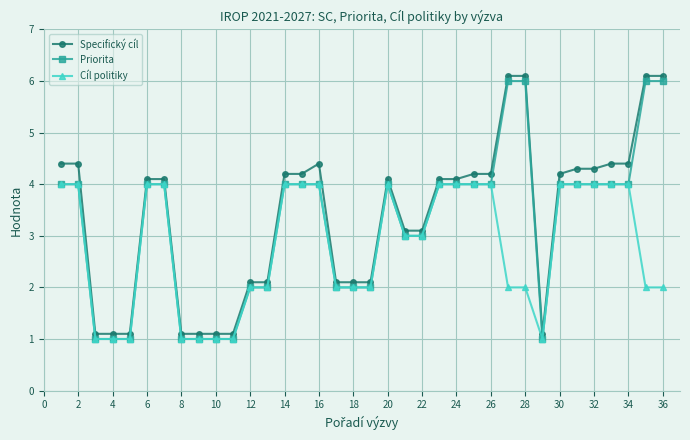

What is the minimum value shown in the chart?

1.0